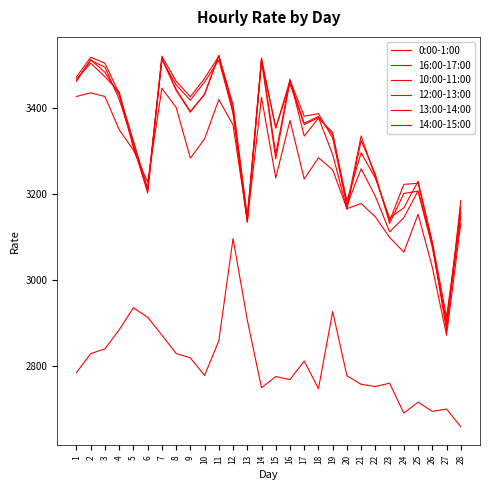

What is the difference between the 10:00-11:00 values at 19 and 5?

30.6